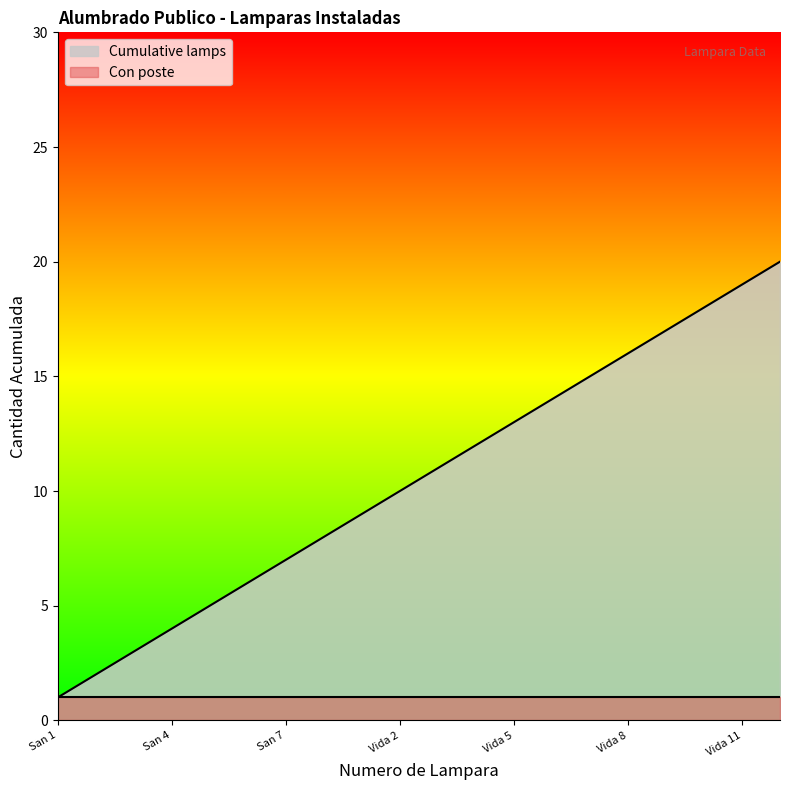

True or false: the data shows 15 at Vida Mejor 7.

True